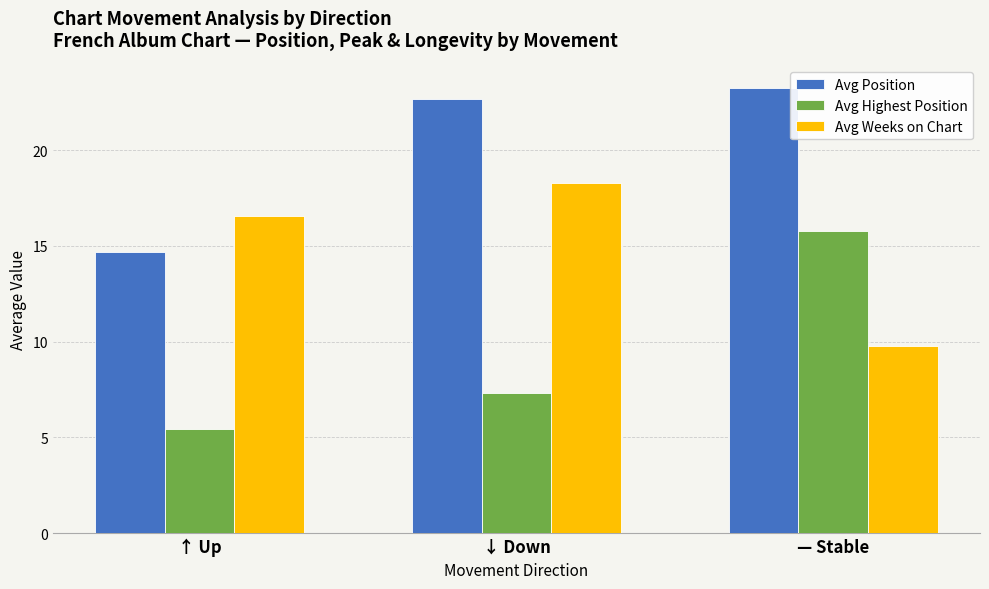

What is the label of the 1st bar from the right?

— Stable